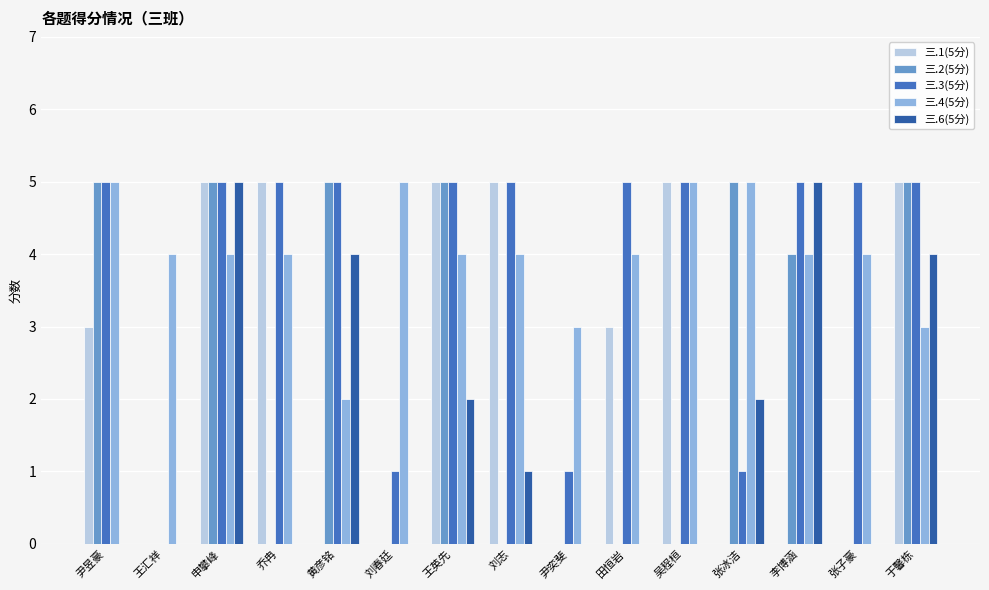

What are all the series names shown in the legend?

三.1(5分), 三.2(5分), 三.3(5分), 三.4(5分), 三.6(5分)